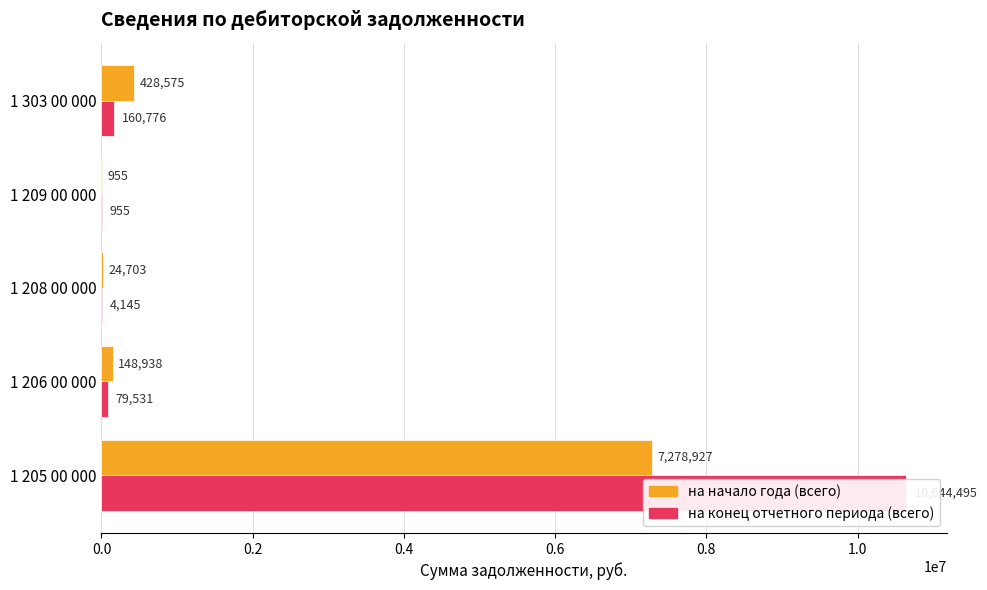

Reading left to right, extract all data points from this chart.

на начало года (всего): 7278926.8	148938.4	24703.3	955.2	428574.5
на конец отчетного периода (всего): 10644494.8	79530.8	4145.1	955.2	160775.6